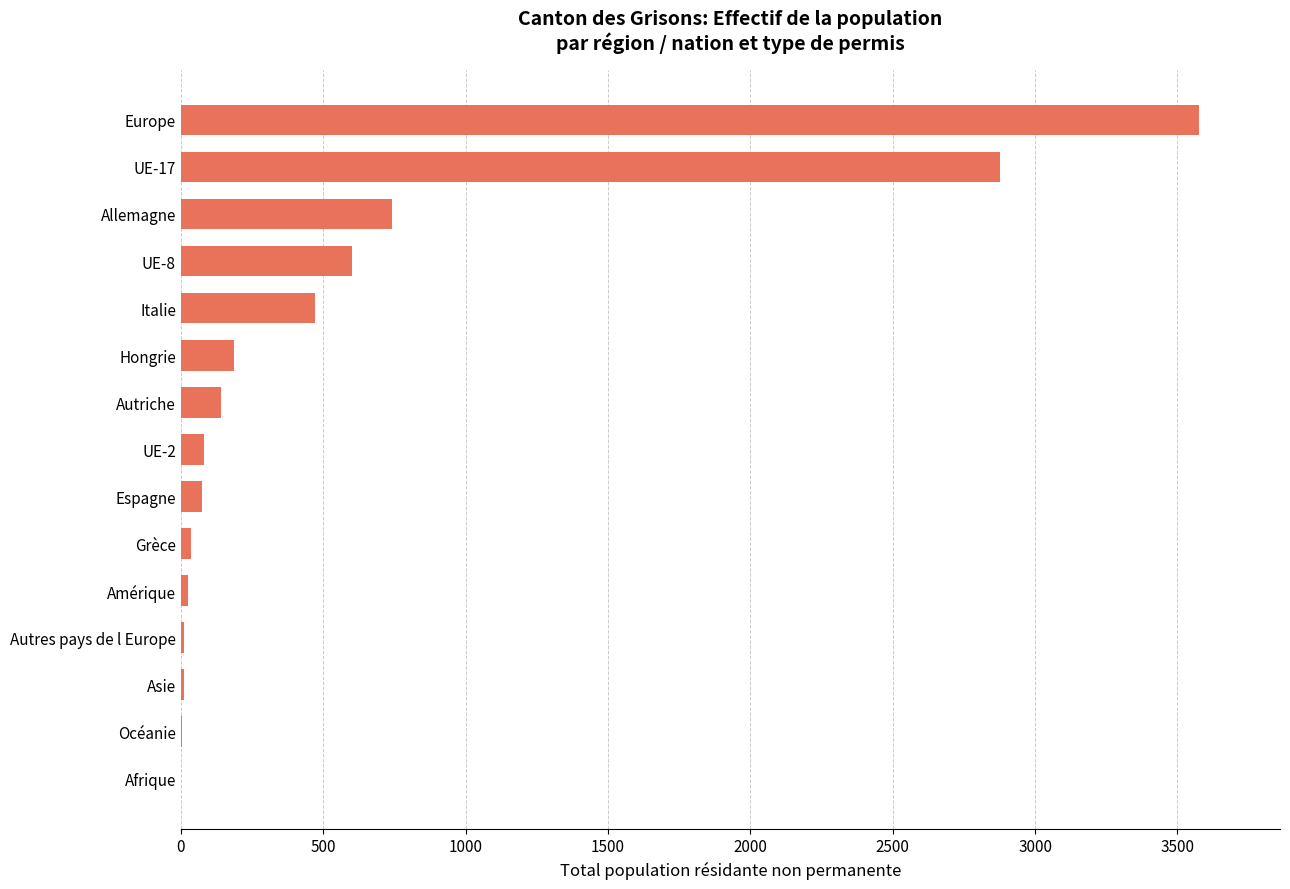

What is the sum of all values?

8840